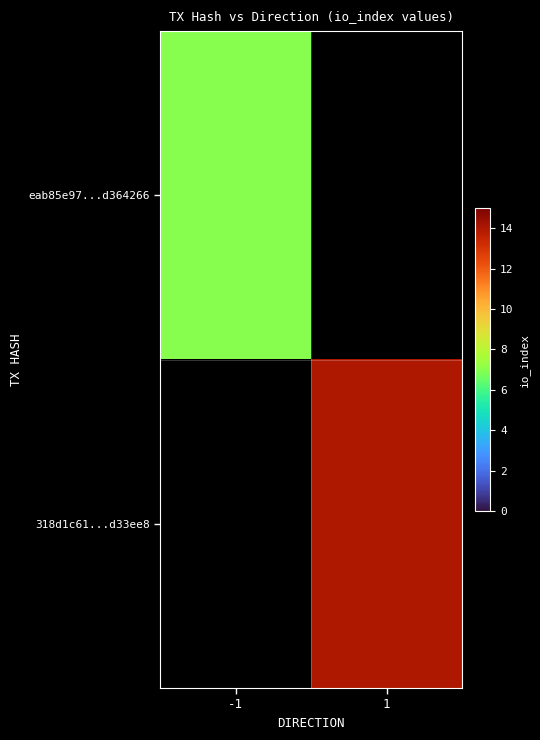

How many series are shown in this chart?

2